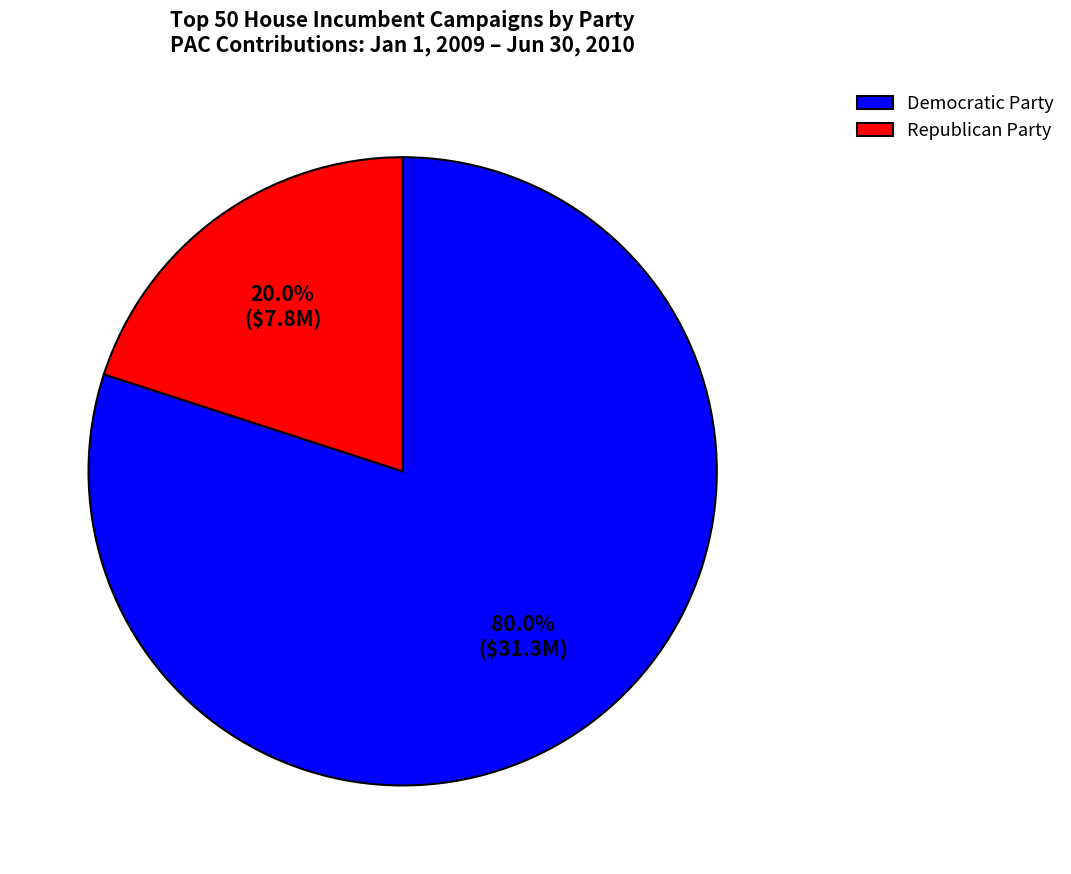

Which category accounts for the majority?

Democratic Party